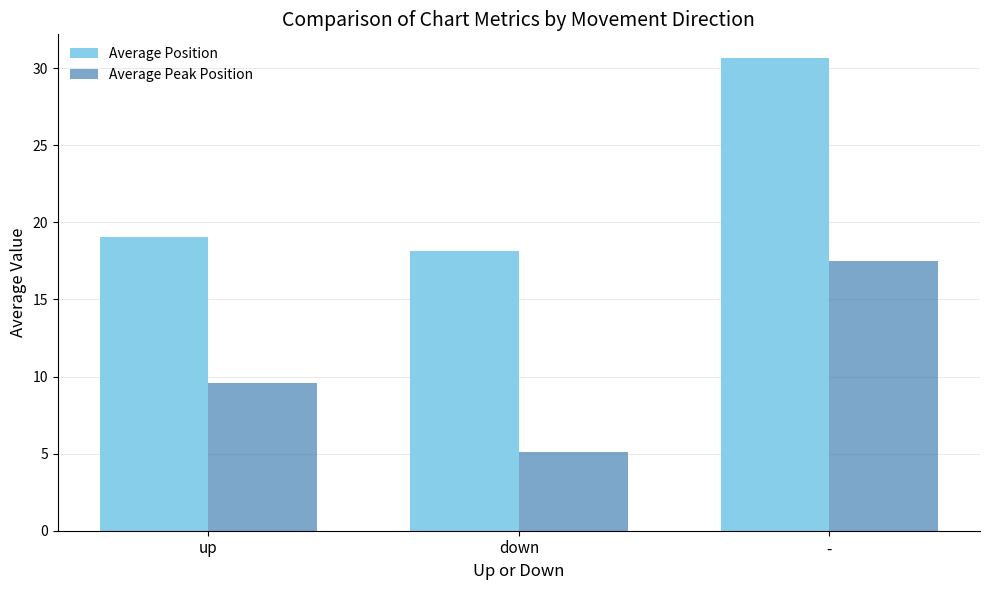

Reading left to right, what are all the values shown in this chart?

Average Position: 19.0	18.2	30.7
Average Peak Position: 9.6	5.1	17.5